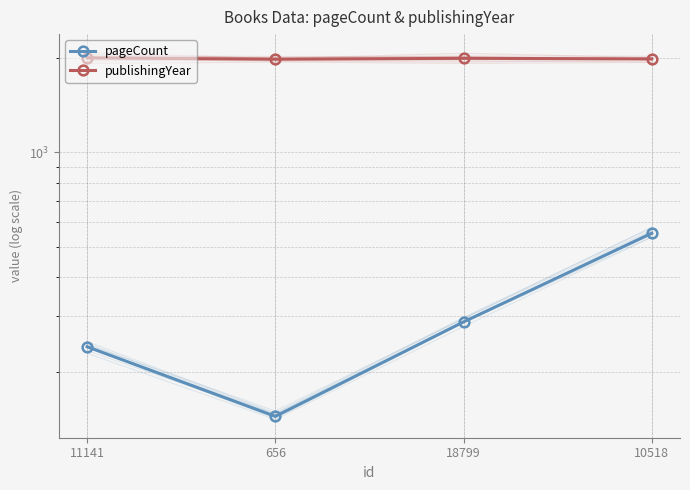

What are all the series names shown in the legend?

pageCount, publishingYear